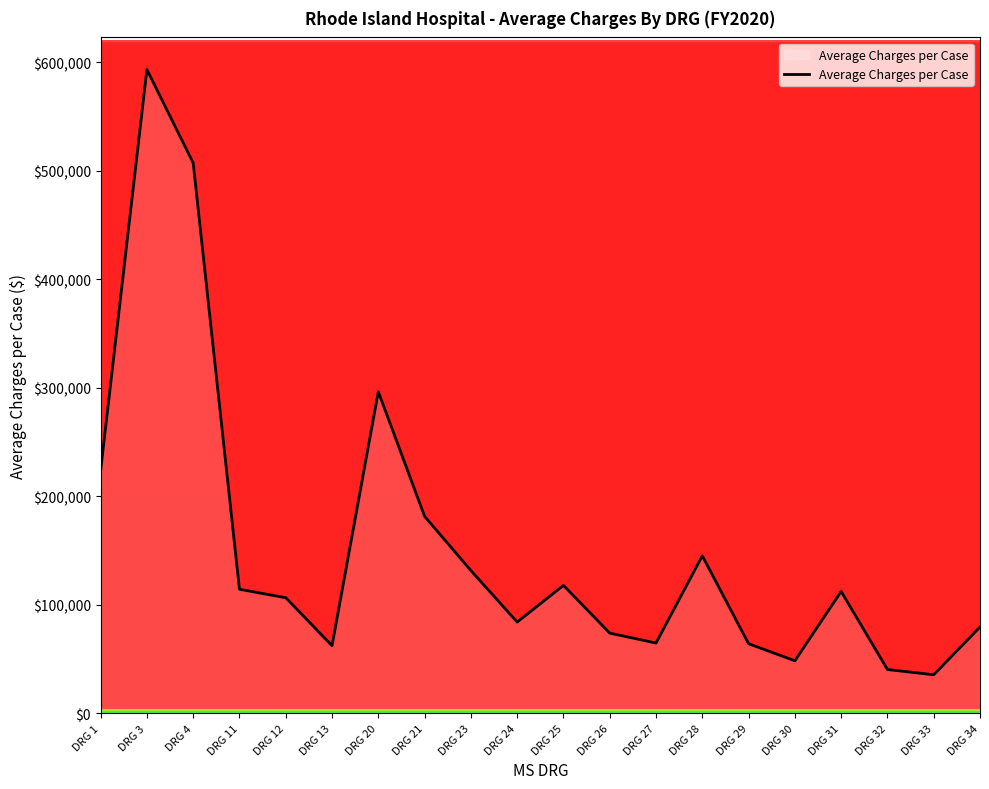

The chart shows a value of 309327.3 at DRG 1. True or false?

False